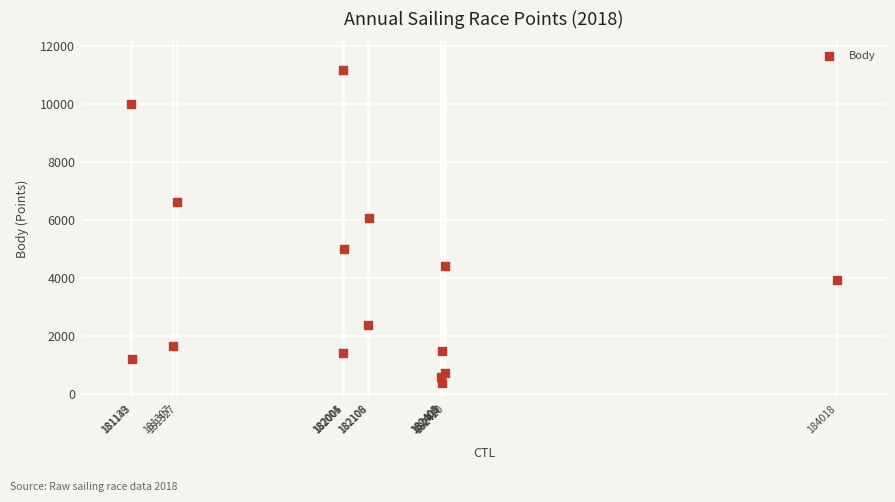

What is the range of X values (max minus min)?

2879